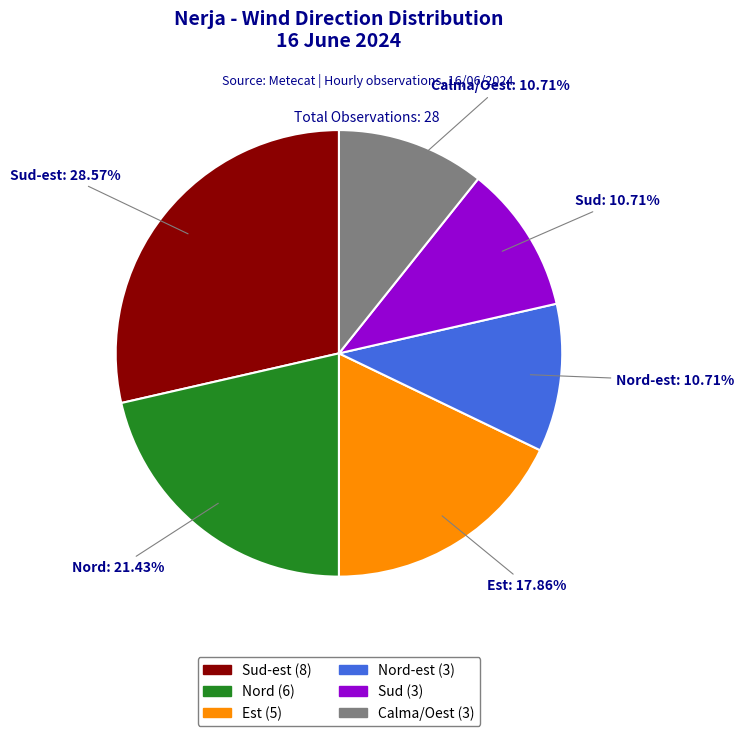

What is the total percentage of Est and Nord-est?

28.6%